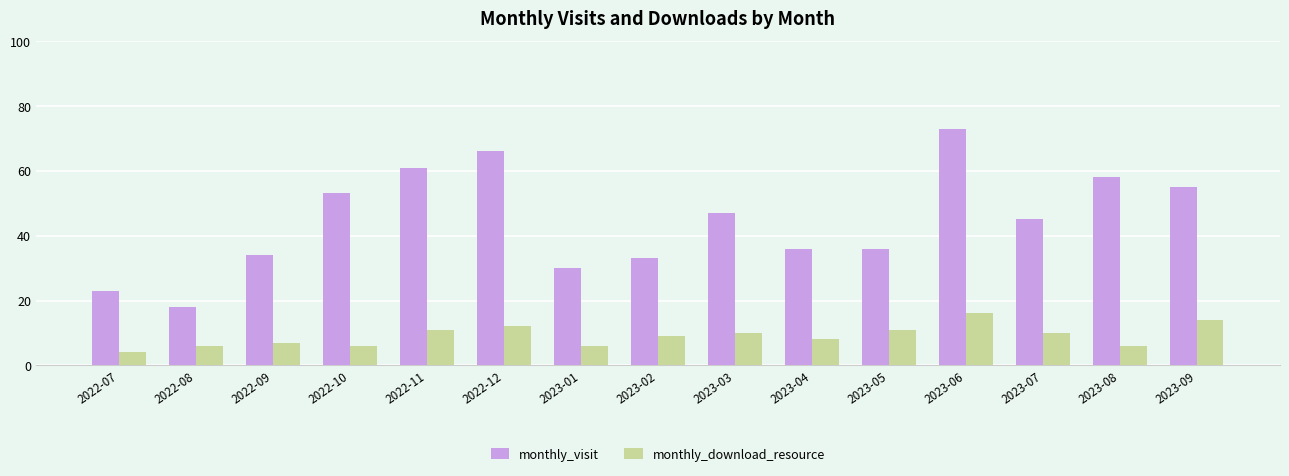

Is the value of monthly_download_resource at 2022-07 greater than the value of monthly_visit at 2022-11?

No